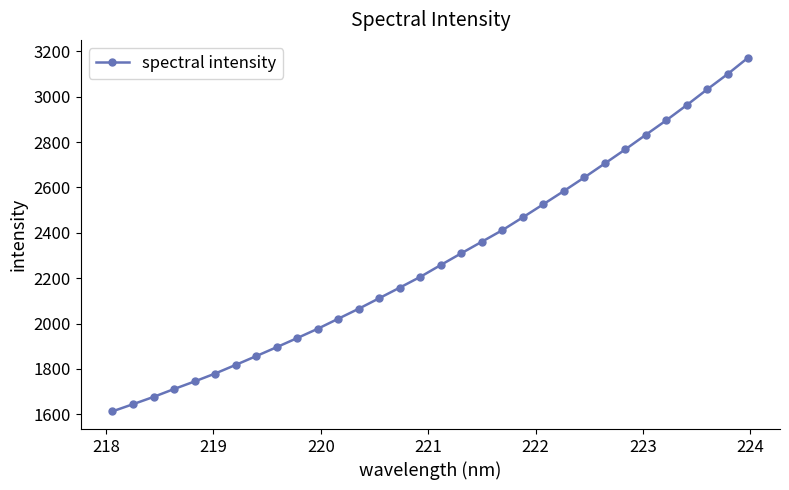

What is the smallest value displayed?

1612.9